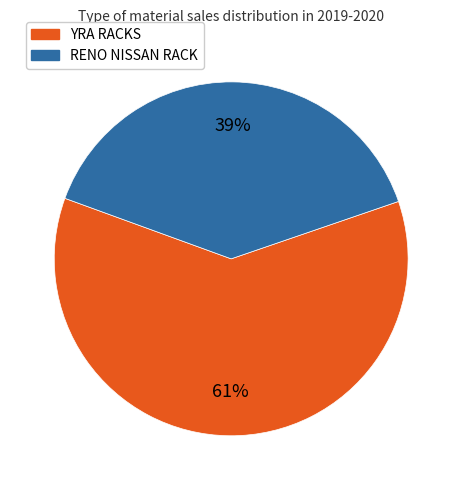

Does any single category account for the majority?

Yes